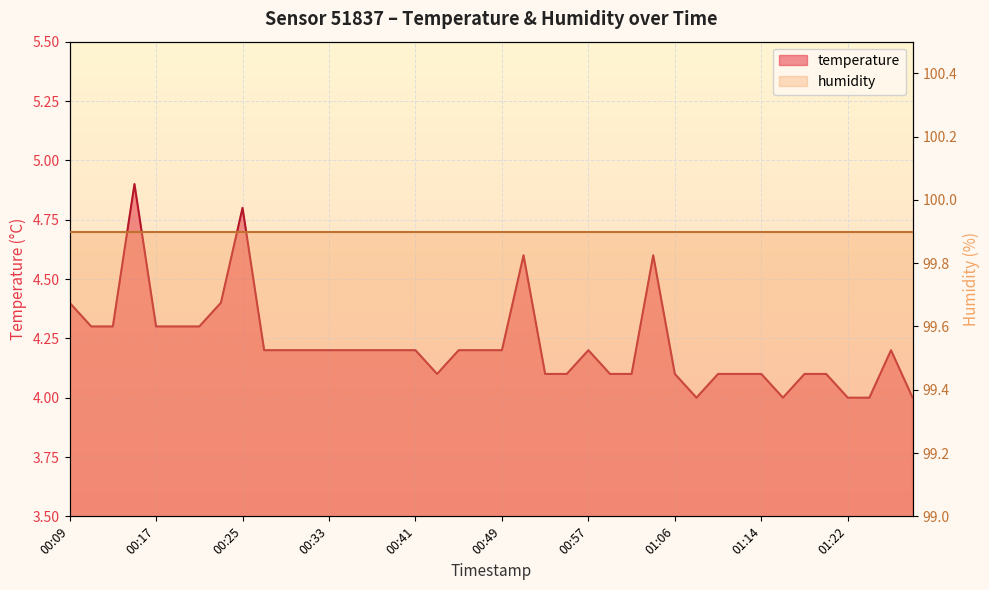

Which category has the lowest value across all series?

01:08